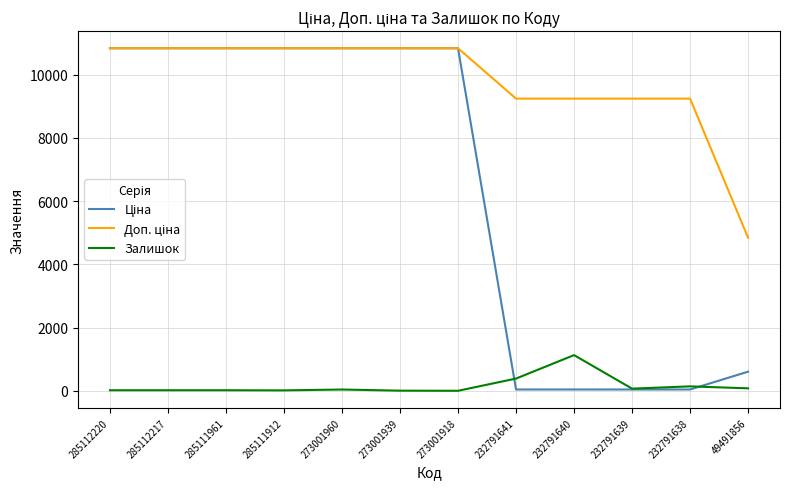

Which category has the highest value in the Залишок series?

232791640